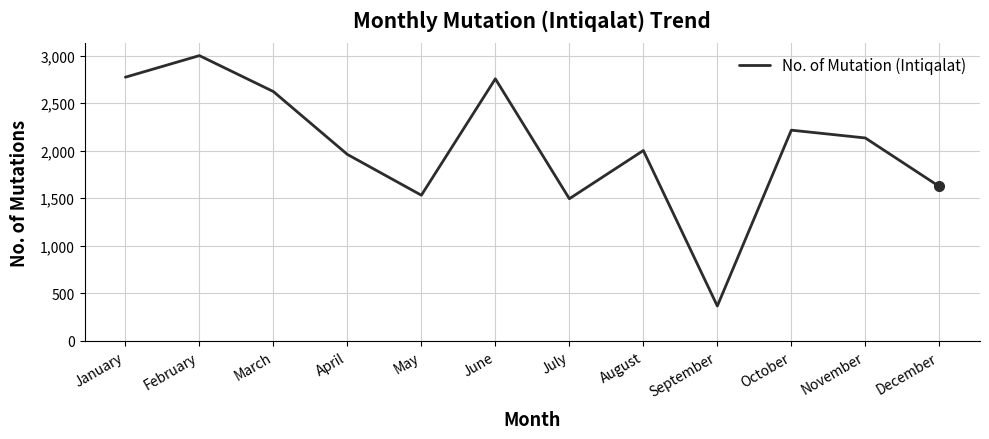

What is the difference between the values at October and September?

1849